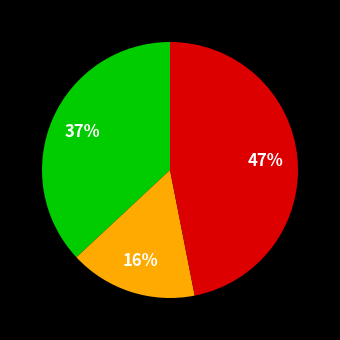

Is there any slice that represents more than half of the pie?

No